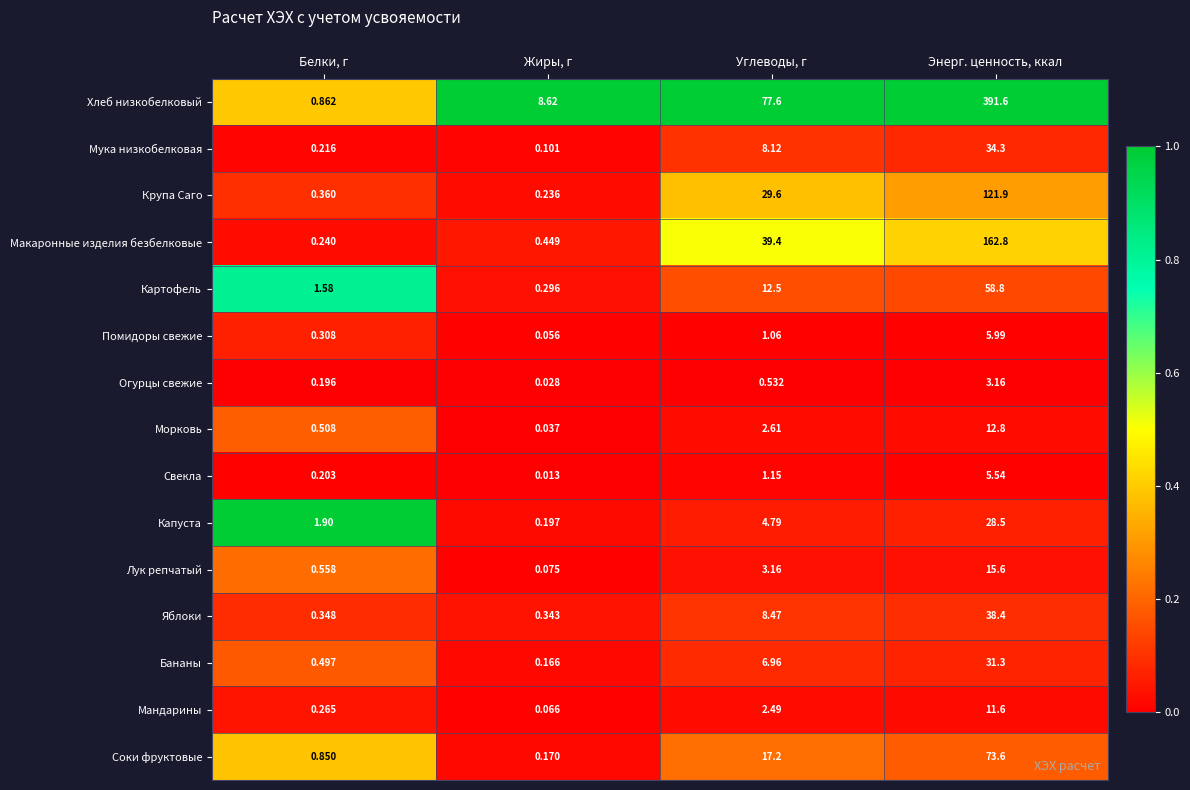

Where is Крупа Саго nearest to the value 61?

Углеводы, г